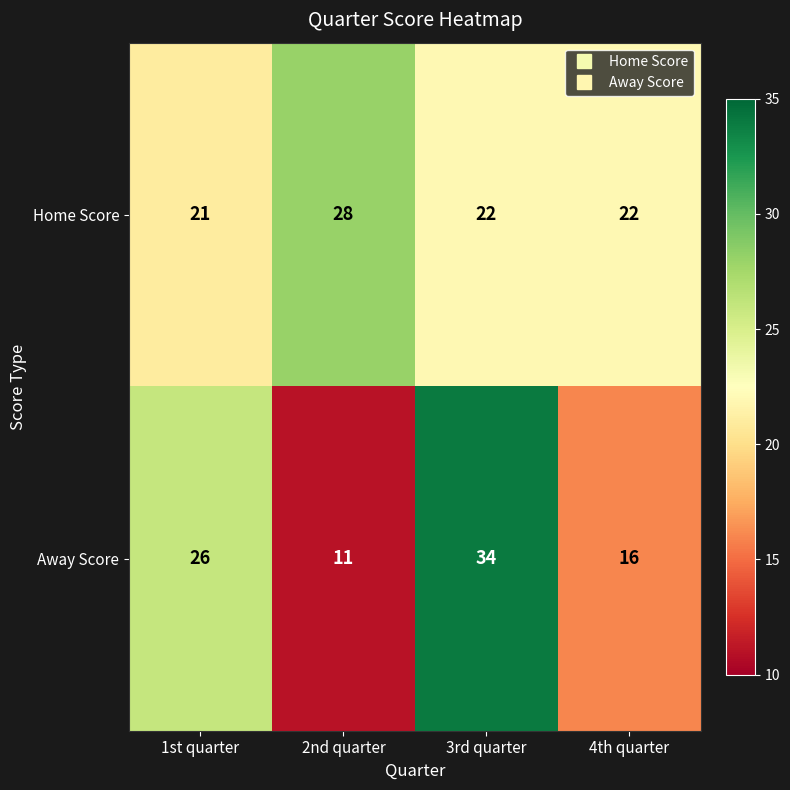

What is the spread (max minus min) of values at 4th quarter?

6